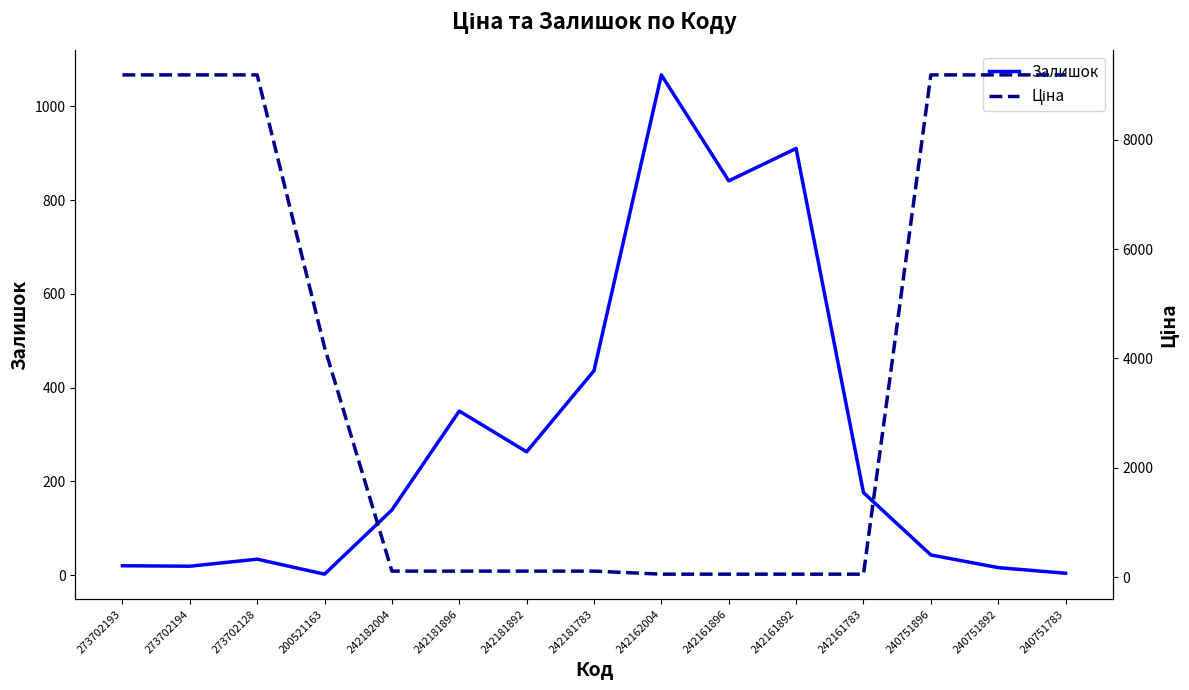

At which label does Залишок reach its minimum?

200521163